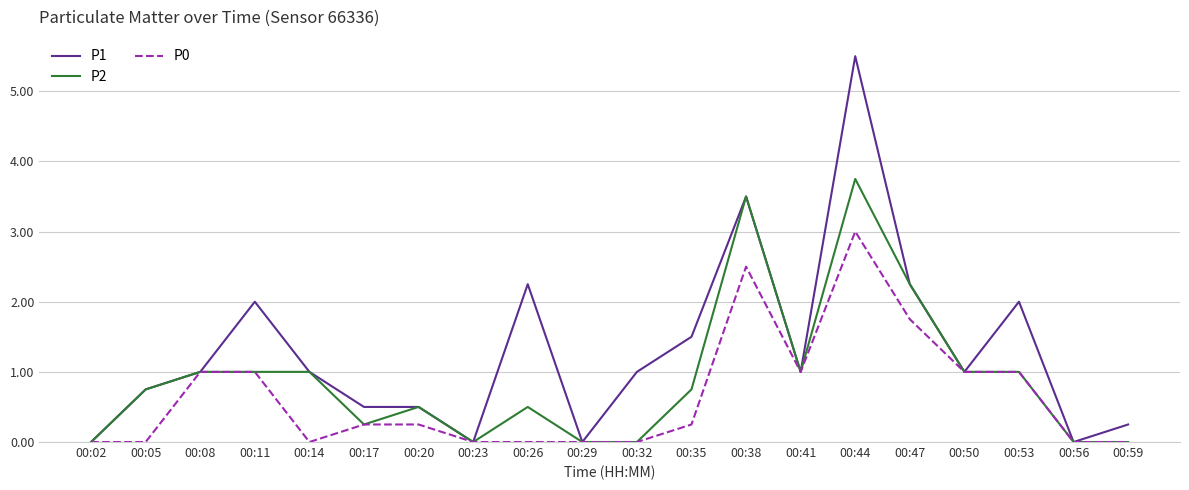

True or false: P2 has a value of 3.5 at 00:38.

True